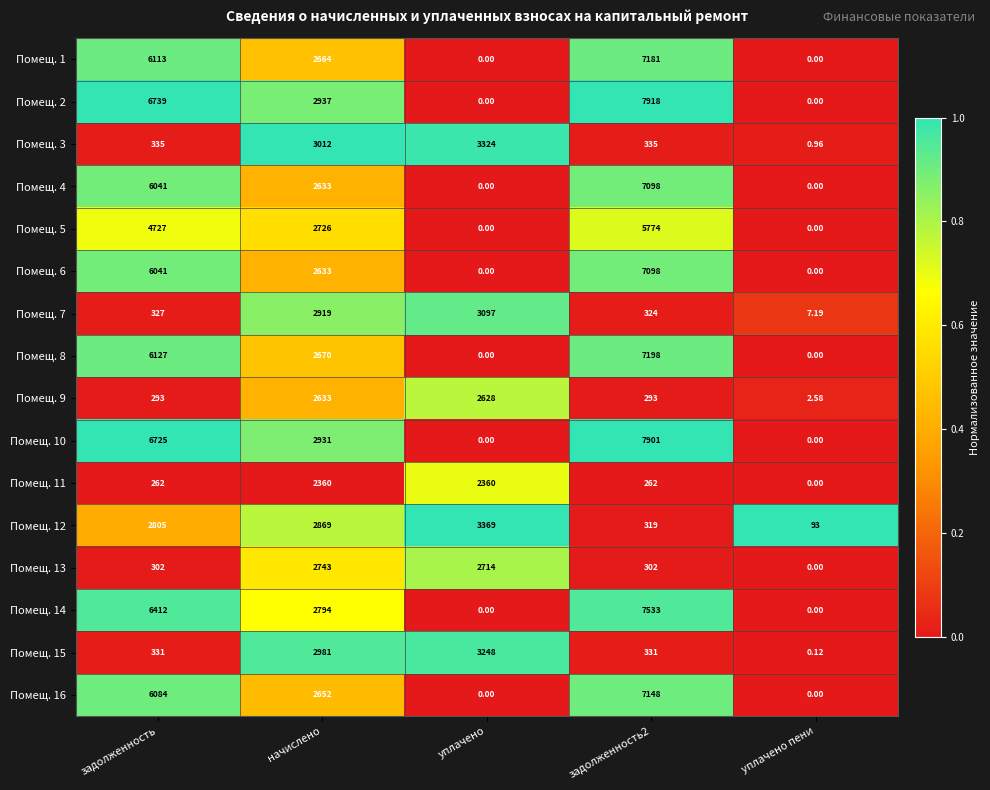

Which category has the lowest value in the Помещ. 11 series?

уплачено пени